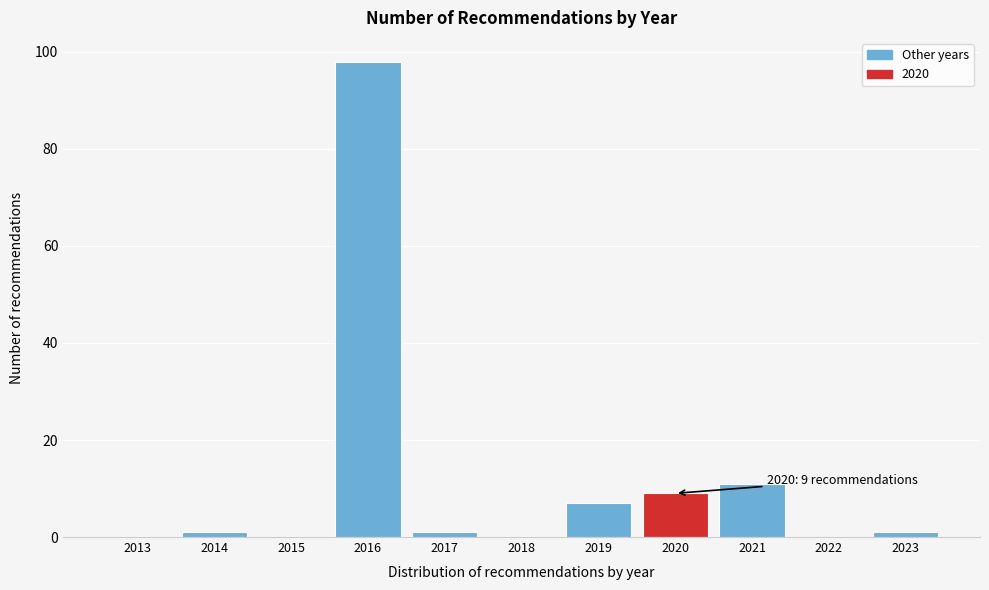

Reading right to left, what are all the values shown in this chart?

2023=1	2022=0	2021=11	2020=9	2019=7	2018=0	2017=1	2016=98	2015=0	2014=1	2013=0